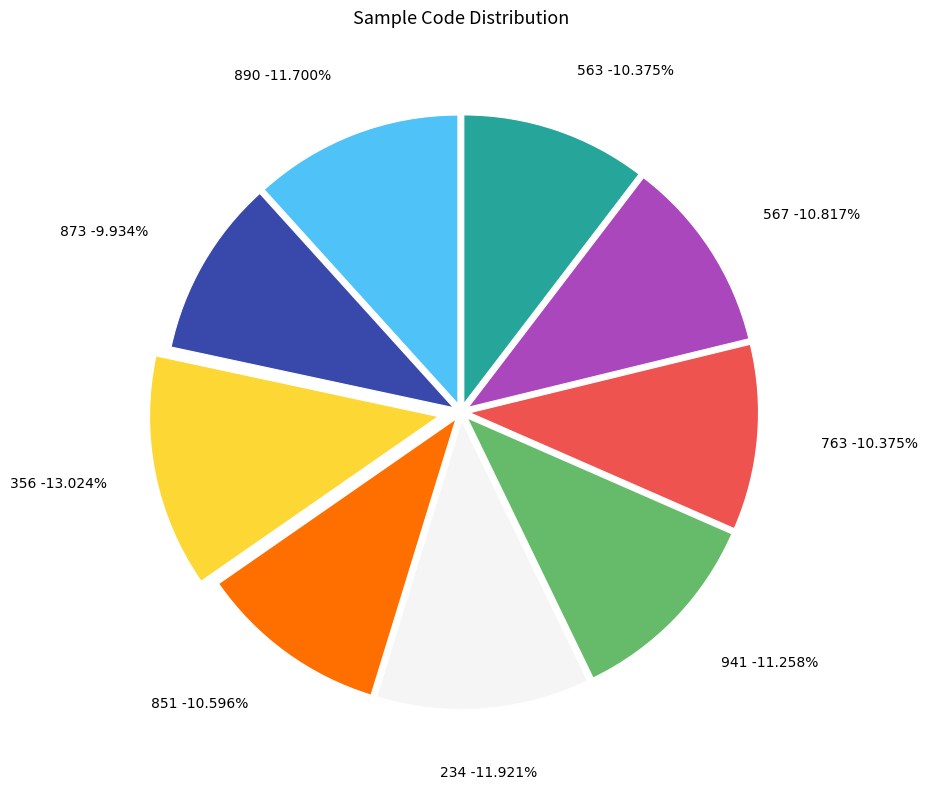

What percentage is the 356 slice, to the nearest percent?

13%